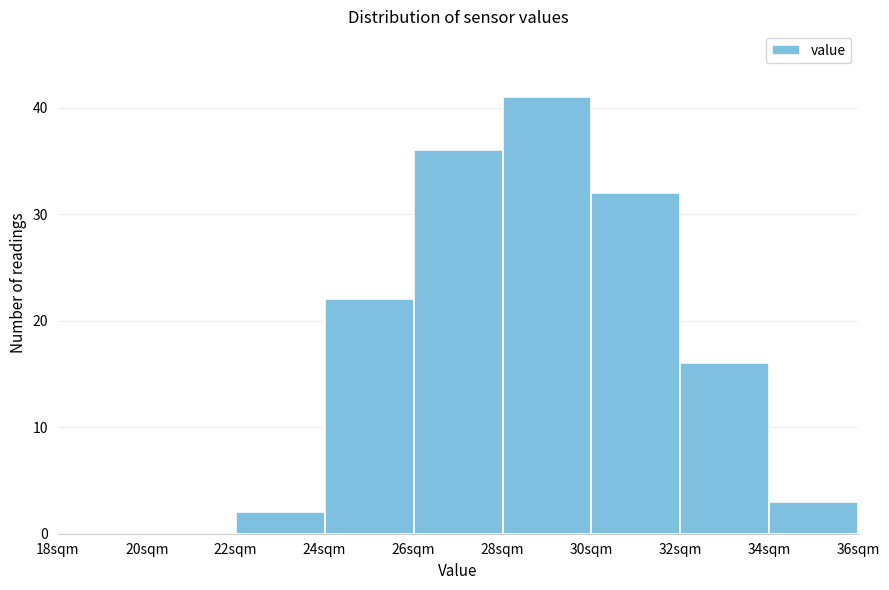

What is the height of the bar covering 26 to 28 on the x-axis? The values are not printed on the chart, so give them approximately, as read against the axis.

36